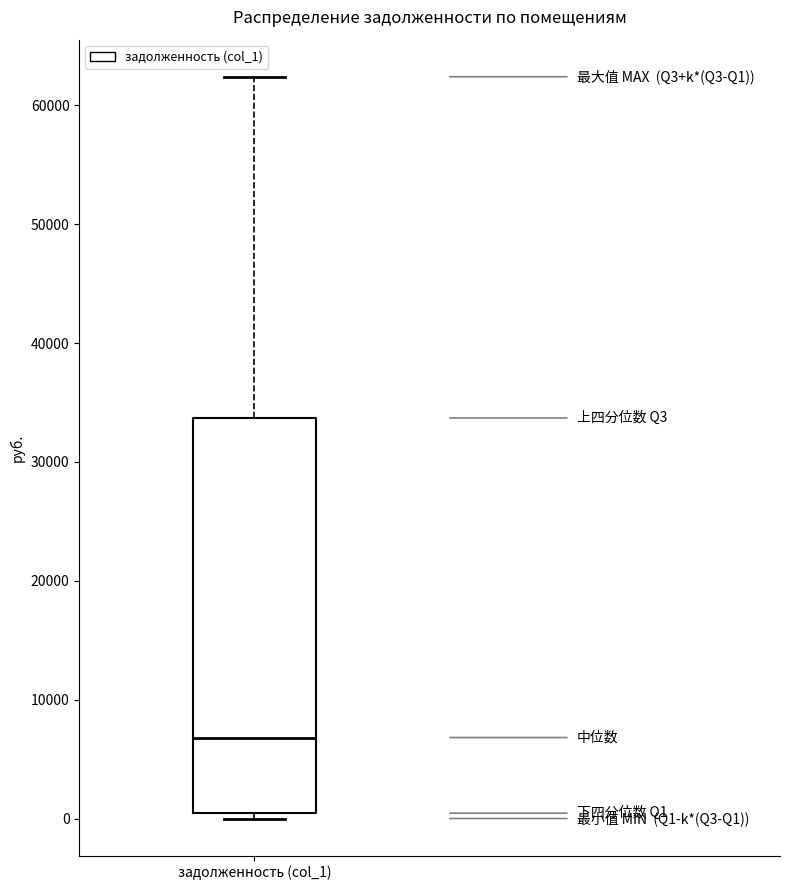

Read this box plot against the y-axis: the position of the median line, the range covered by the box, and the ends of both whiskers. The values are not printed on the chart, so give them approximately, as read against the axis.

median 7000, box 0 to 34000, whiskers 0 (just below the box's lower edge) to 62000